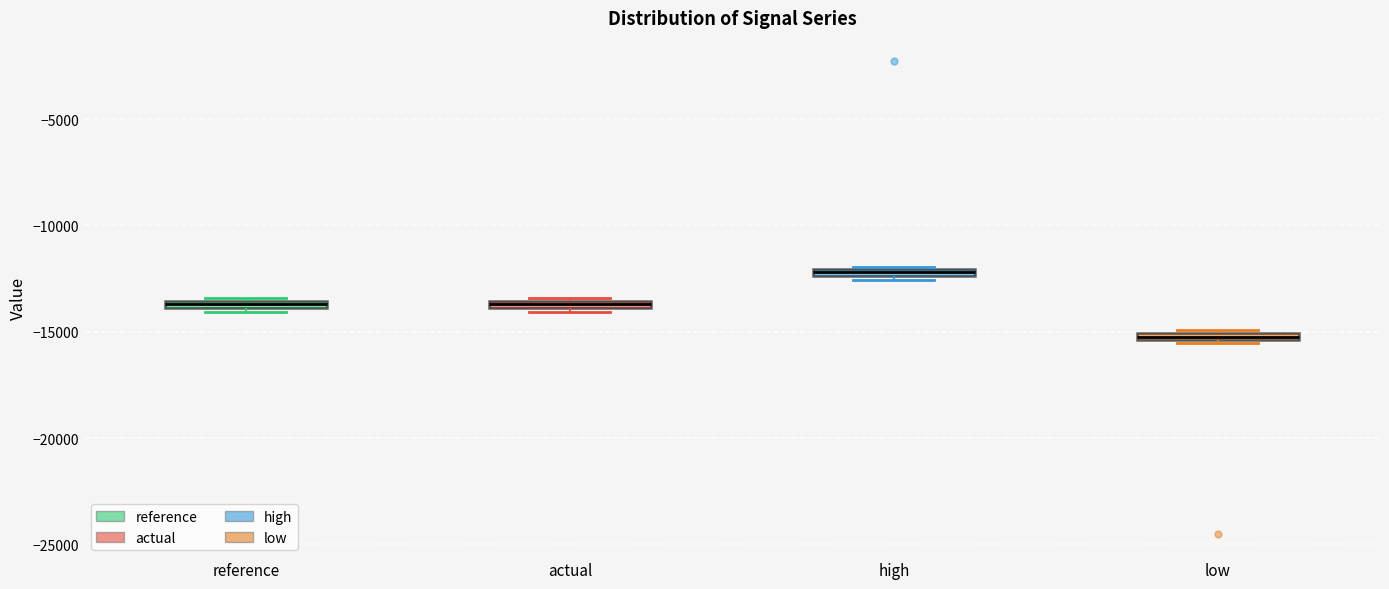

Which box's median line is the highest?

high